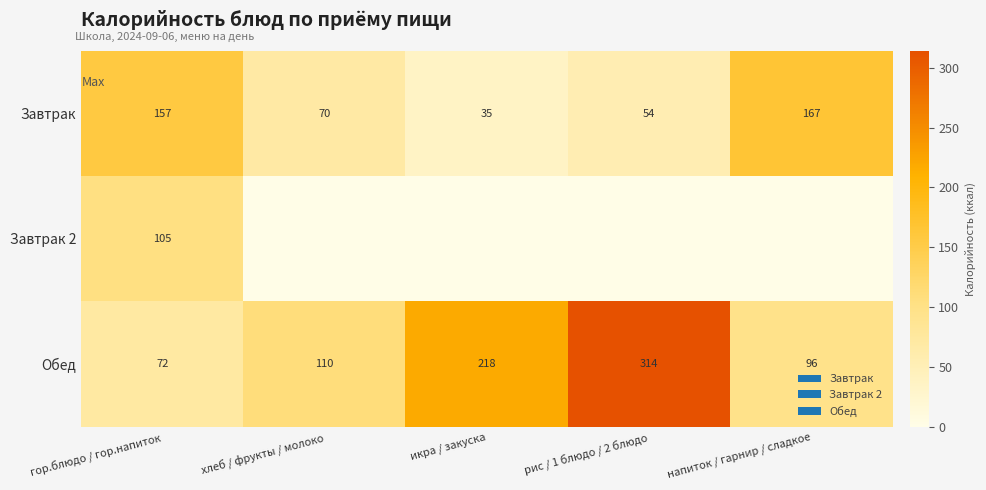

Rank the categories by Завтрак value from lowest to highest.

икра / закуска, рис / 1 блюдо / 2 блюдо, хлеб / фрукты / молоко, гор.блюдо / гор.напиток, напиток / гарнир / сладкое